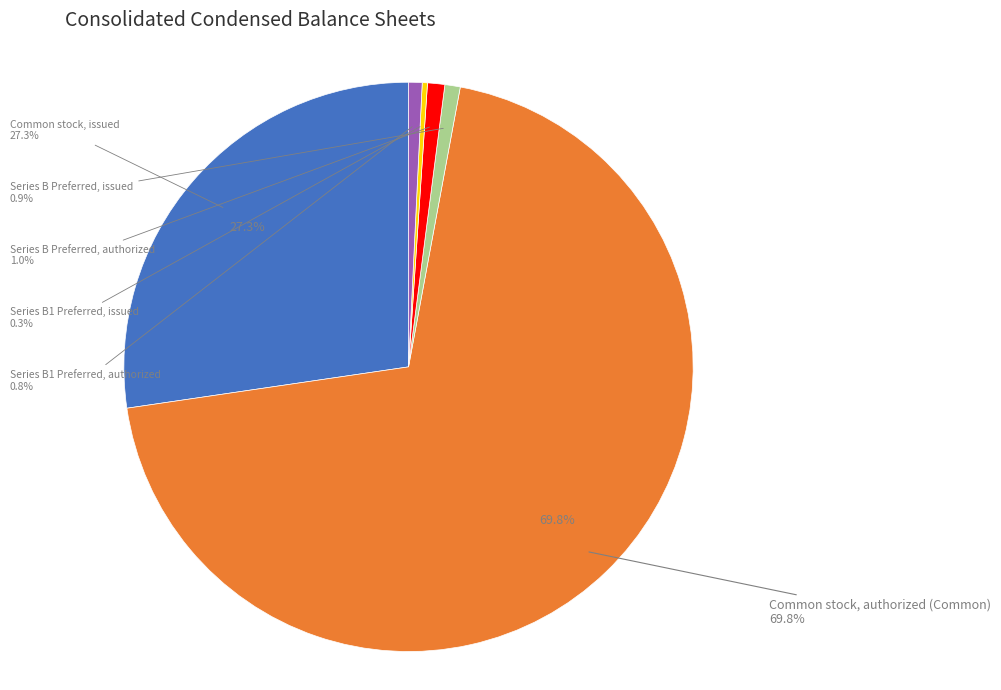

To the nearest percent, what is the combined percentage of Common stock, authorized (Common) and Series B1 Preferred, authorized?

71%